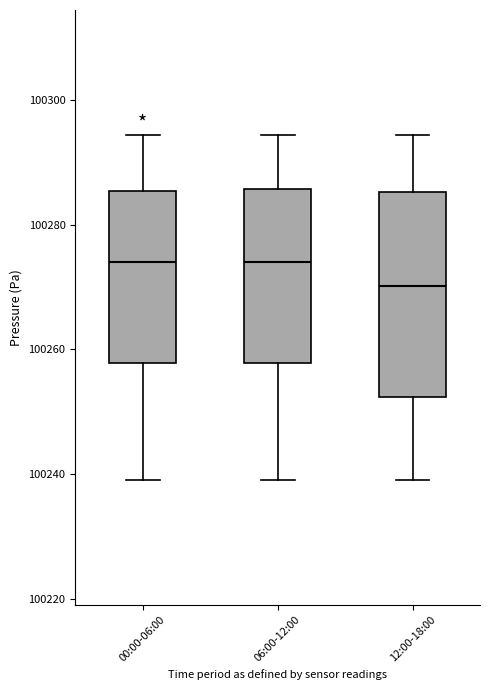

Where is the upper edge of the box for 06:00-12:00 on the y-axis? The values are not printed on the chart, so give them approximately, as read against the axis.

100286